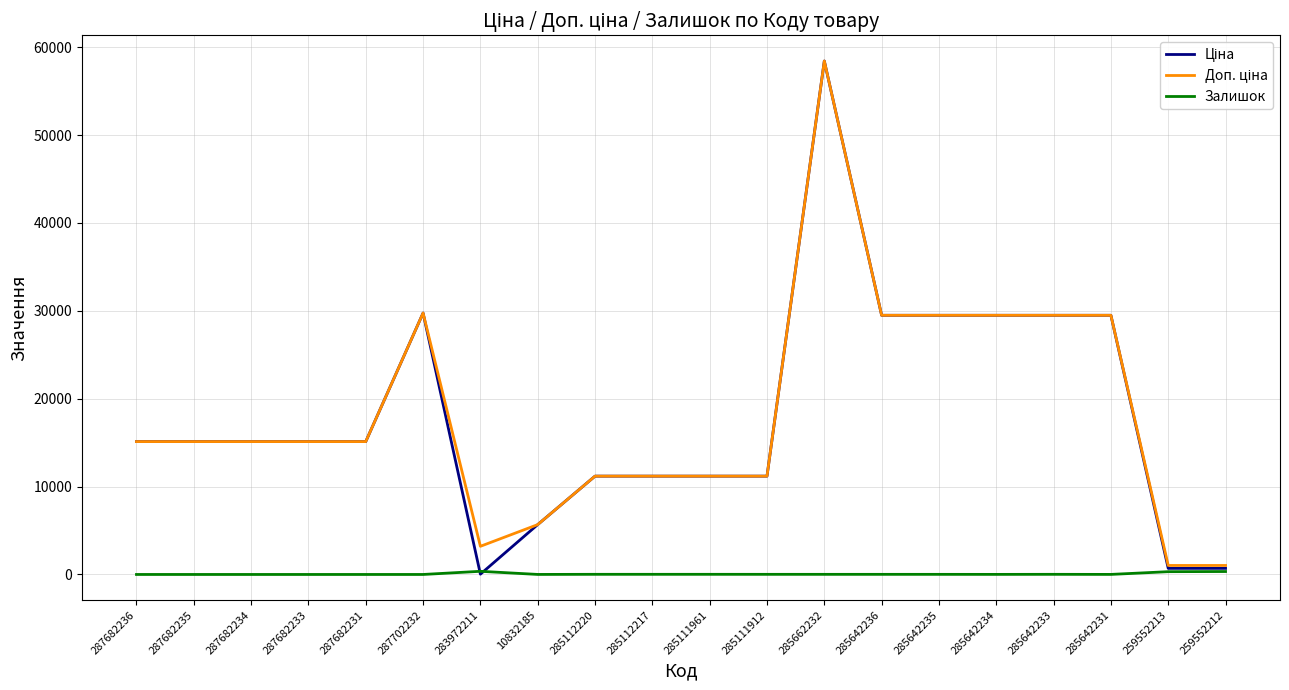

The Залишок series shows 4.0 at 10832185. True or false?

True